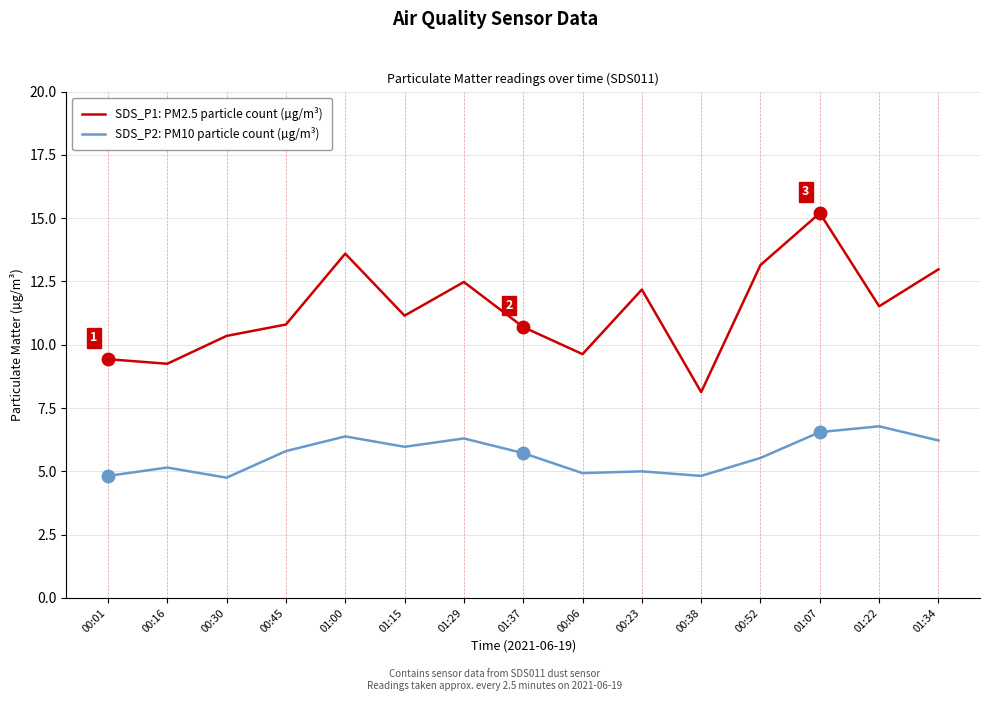

What is the highest value of the SDS_P2: PM10 particle count (µg/m³) series?

6.8